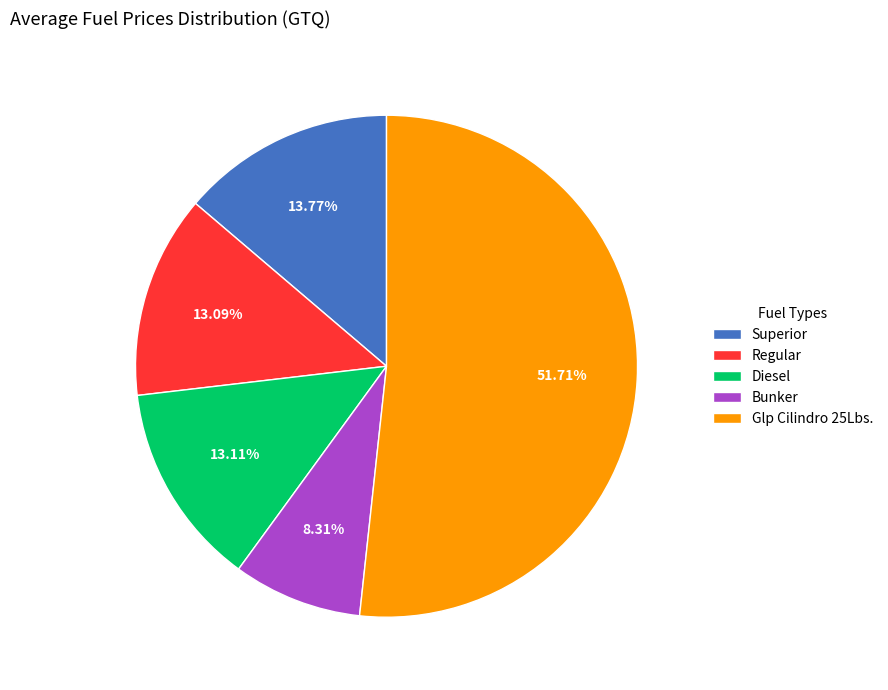

Do Glp Cilindro 25Lbs. and Superior together represent more than half of the pie?

Yes